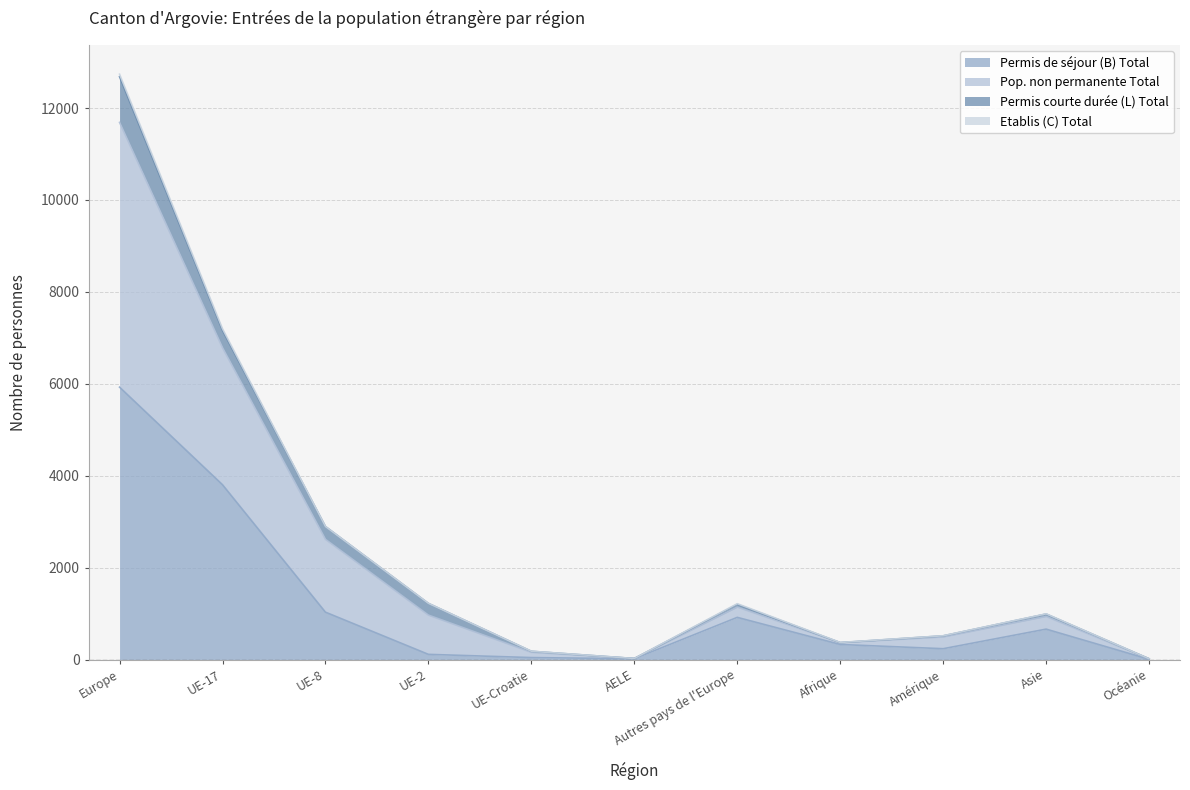

At which category is the sum across all series the highest?

Europe